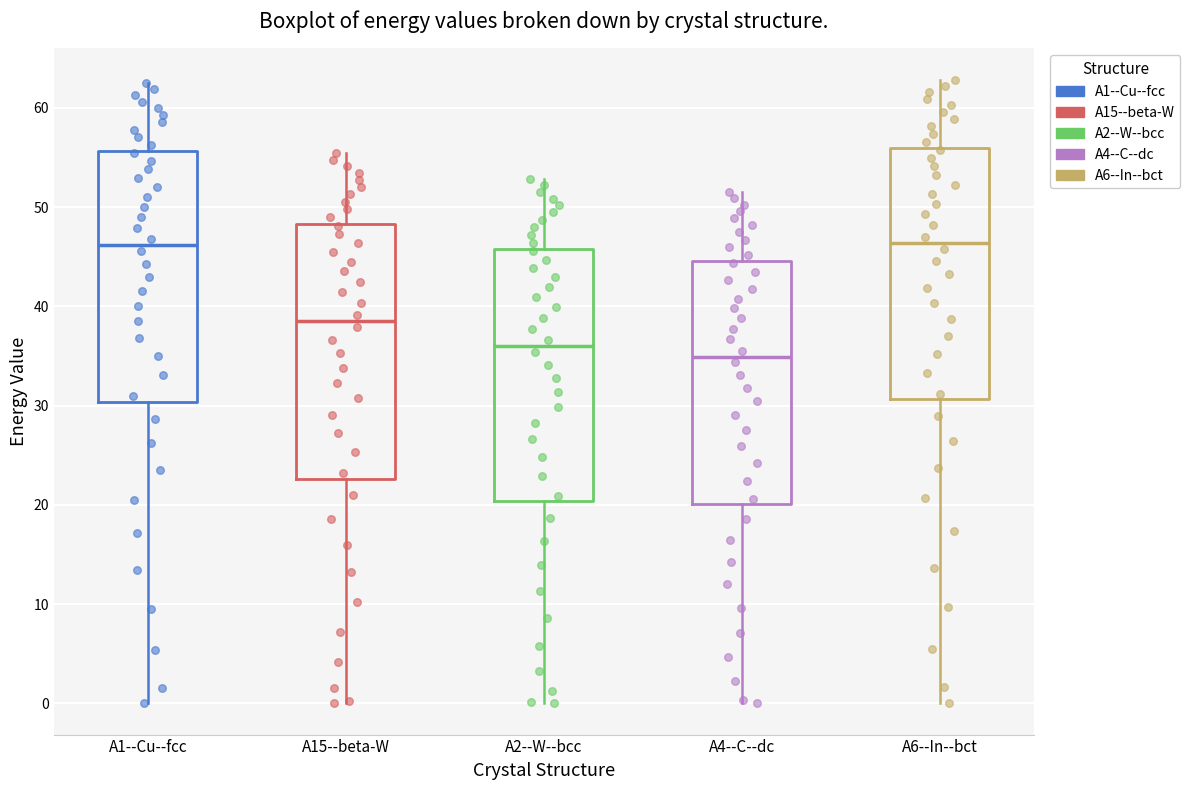

Reading left to right, transcribe this box plot: for each box, give where its median line is, the range the box spans, and where its two whiskers end, as read against the y-axis. The values are not printed on the chart, so give them approximately, as read against the axis.

A1--Cu--fcc: median 46, box 30 to 56, whiskers 0 to 63
A15--beta-W: median 39, box 23 to 48, whiskers 0 to 55
A2--W--bcc: median 36, box 20 to 46, whiskers 0 to 53
A4--C--dc: median 35, box 20 to 45, whiskers 0 to 52
A6--In--bct: median 46, box 31 to 56, whiskers 0 to 63